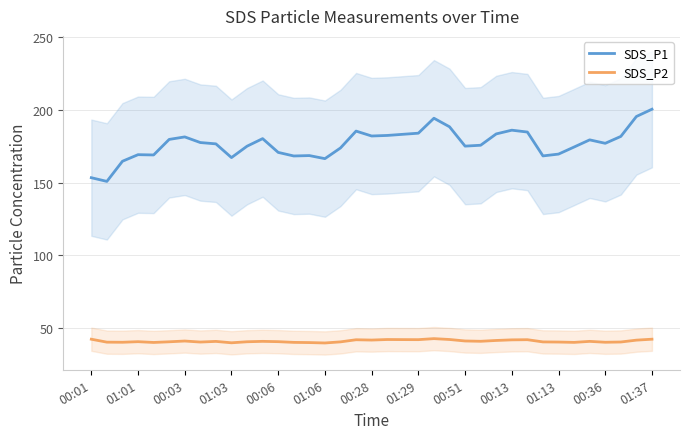

What is the value of the SDS_P1 point at the 15th from the left?

168.6